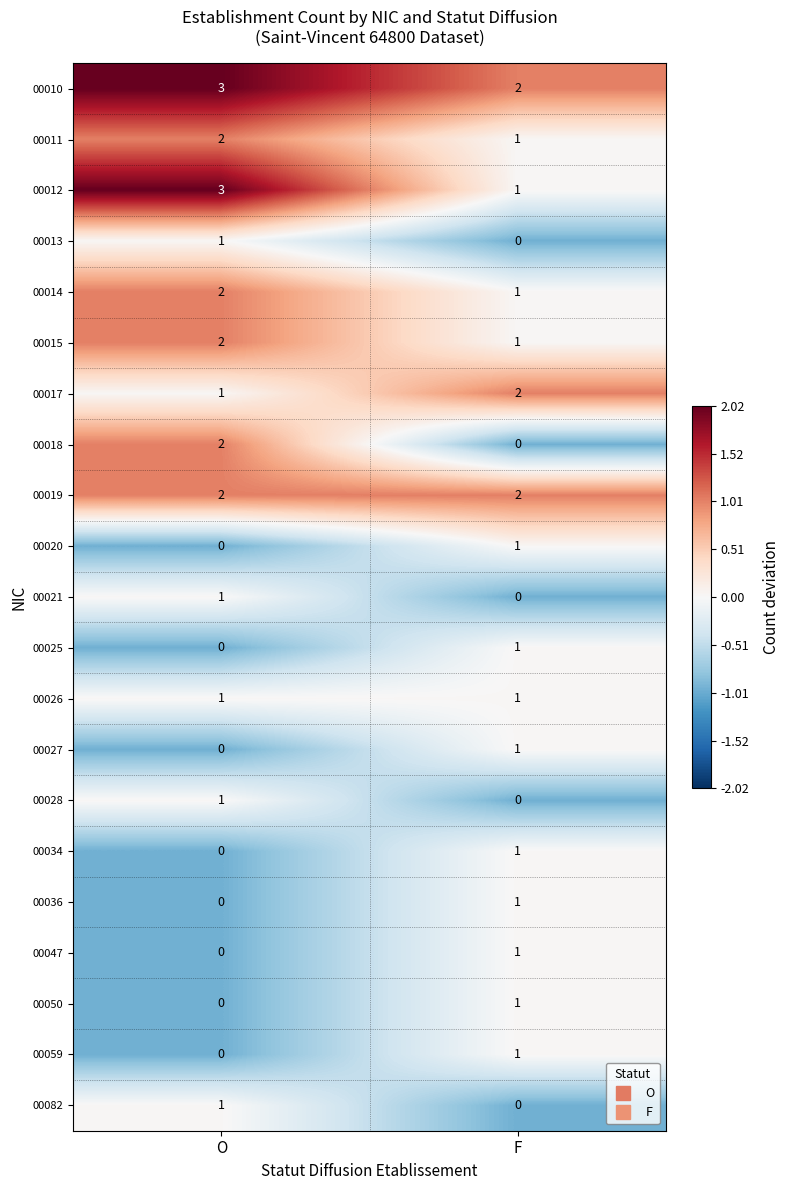

Rank the categories by 00059 value from lowest to highest.

O, F